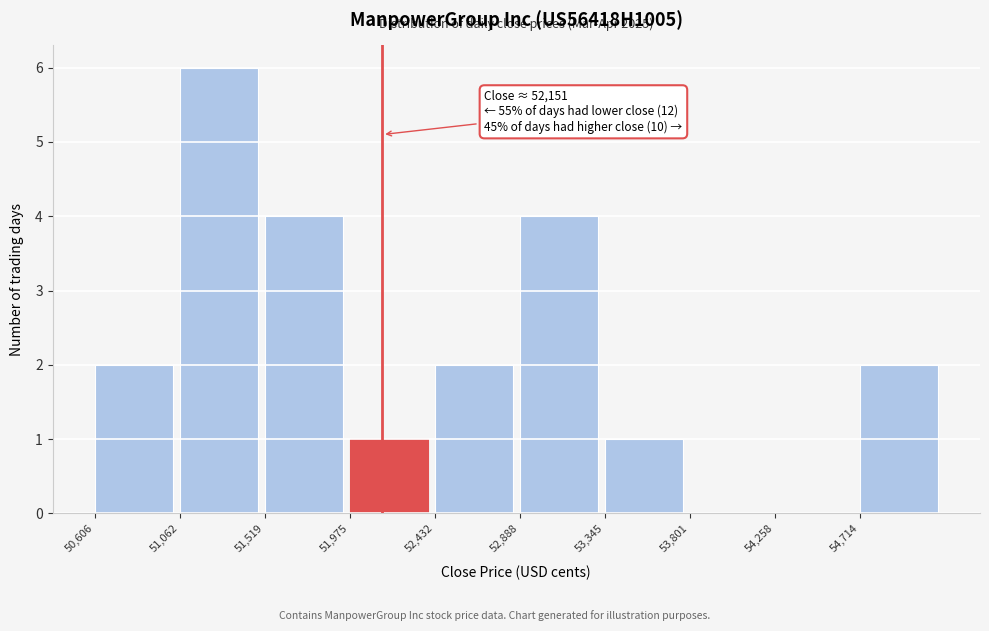

Over which range of the x-axis is the bar tallest?

51050 to 51500